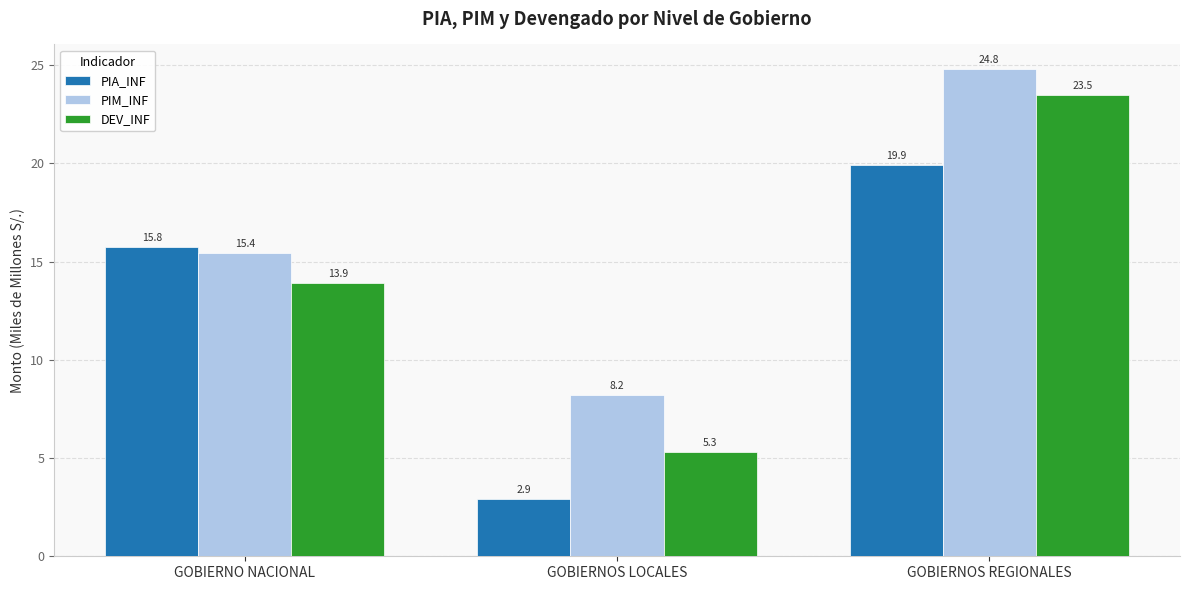

What is the sum of the DEV_INF values at GOBIERNO NACIONAL and GOBIERNOS LOCALES?

19.2